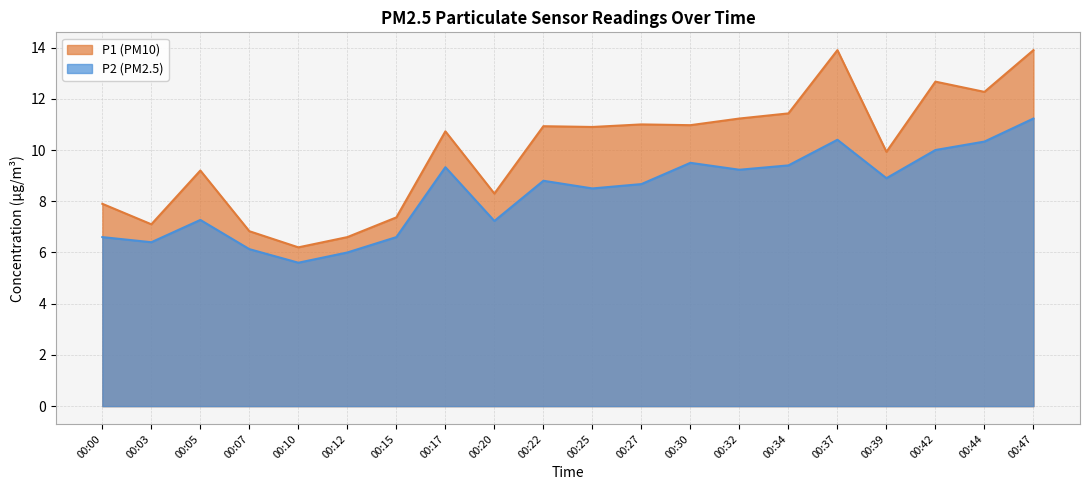

Where is the first local maximum for P2?

00:05